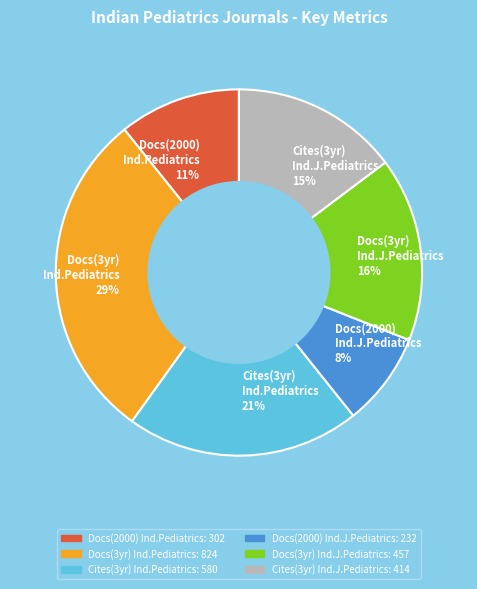

How many slices are in this pie chart?

6